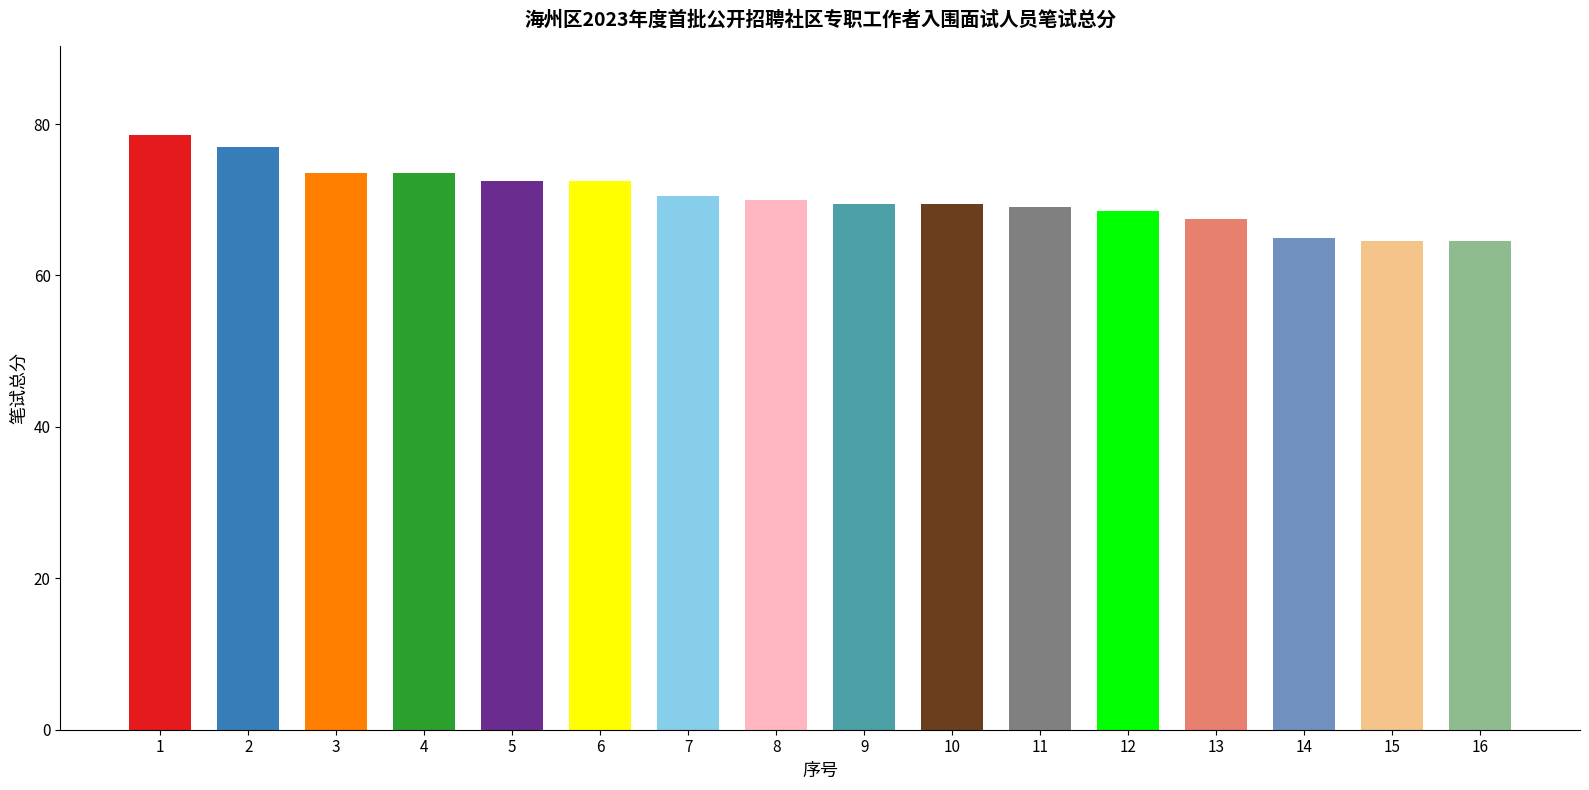

Which has a higher value, 4 or 15?

4